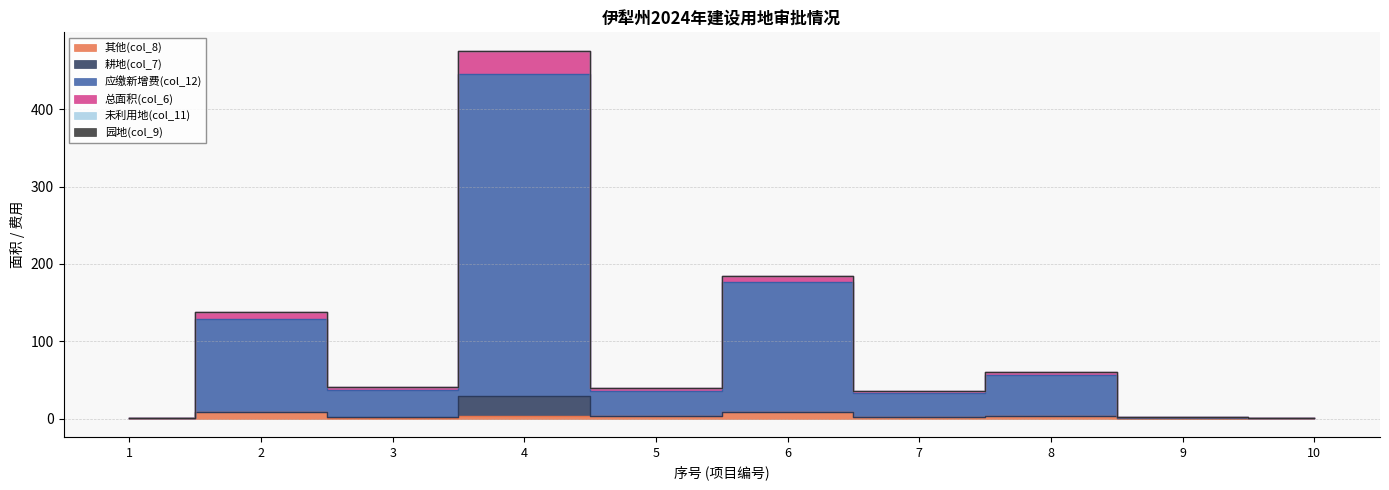

True or false: 应缴新增费(col_12) and 总面积(col_6) cross at least once.

False